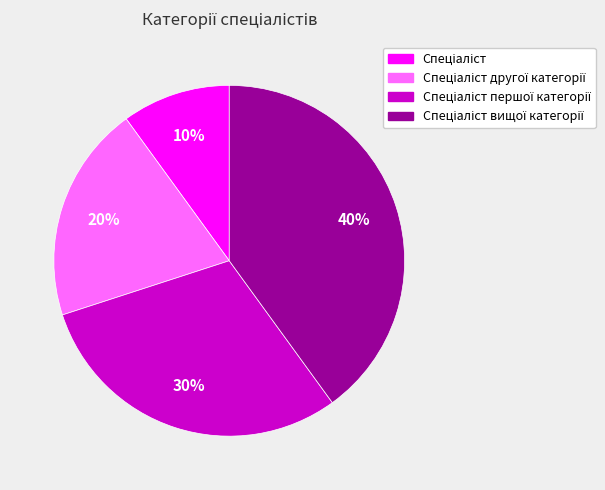

To the nearest percent, what is the average slice percentage?

25%